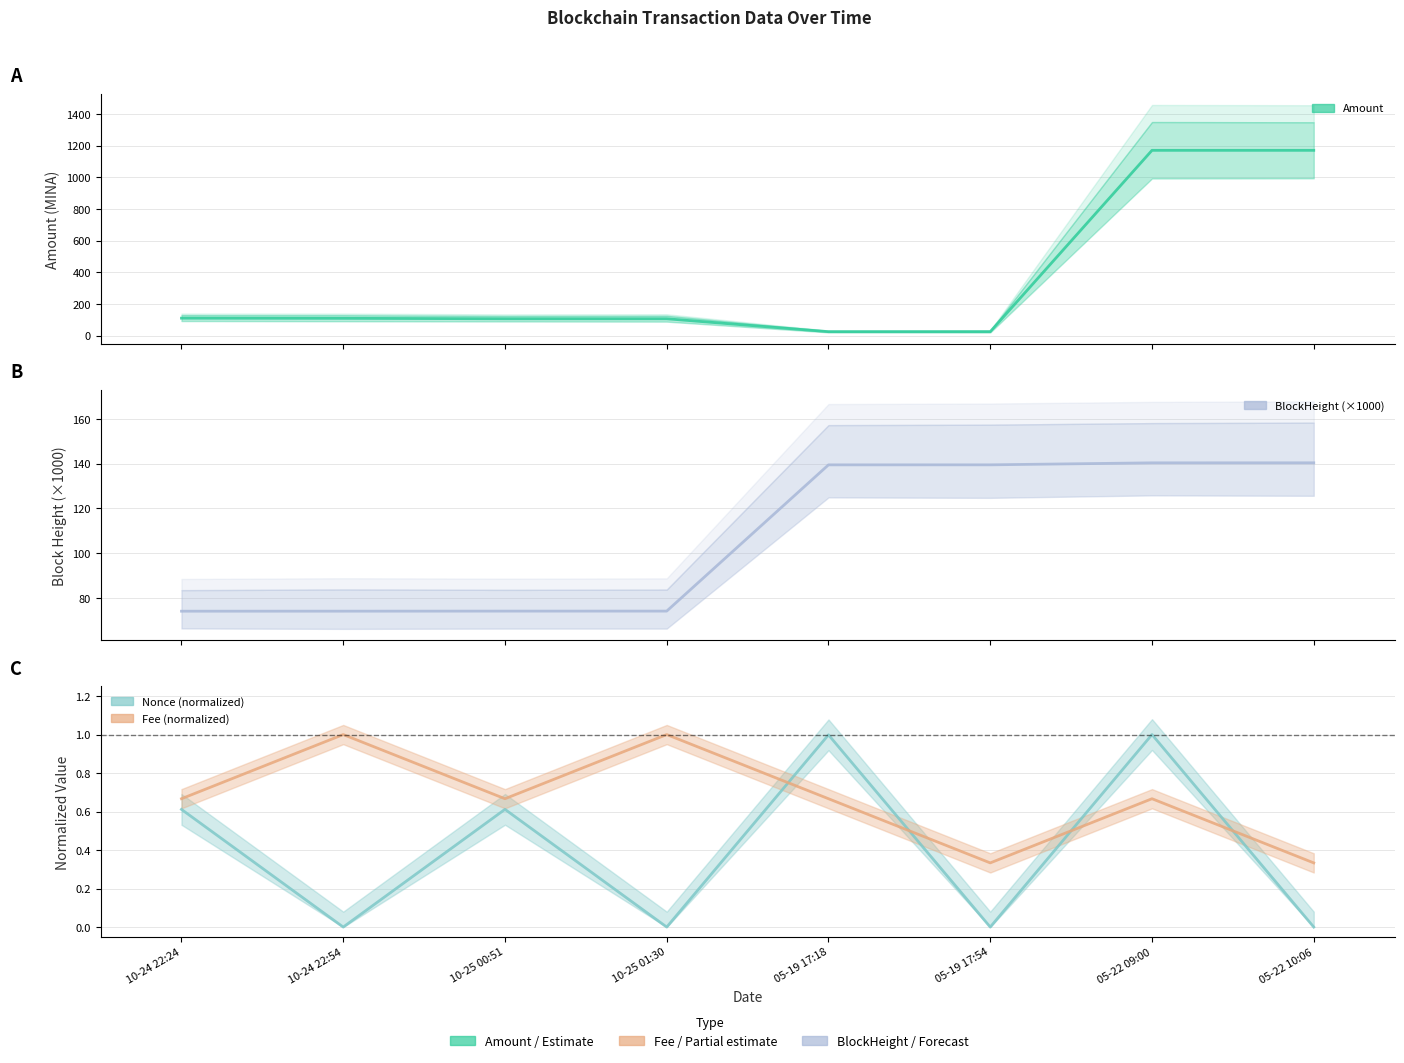

What position from the right is 10-25 00:51?

6